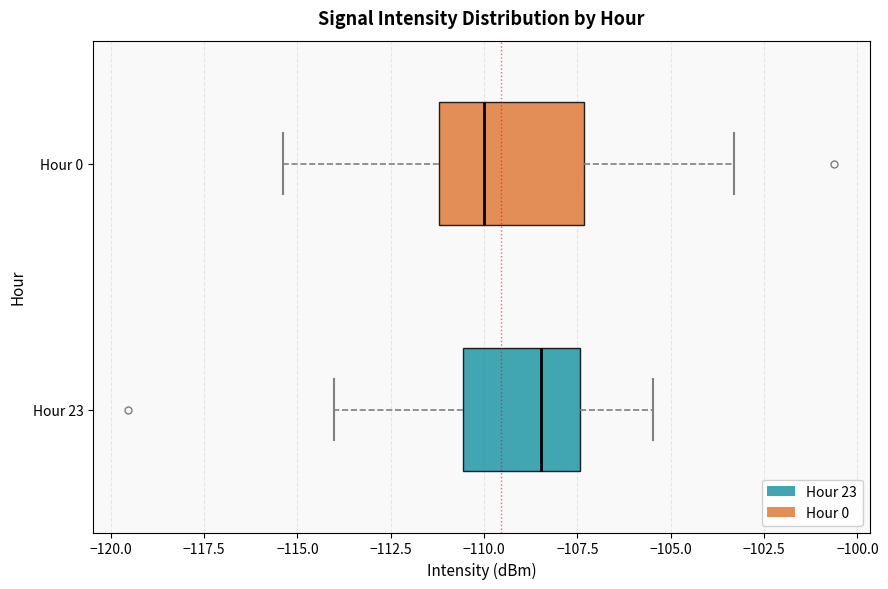

Reading bottom to top, read every box against the x-axis: the position of its median line, the range the box covers, and the ends of its whiskers. The values are not printed on the chart, so give them approximately, as read against the axis.

Hour 23: median -108.5, box -110.5 to -107.5, whiskers -114.0 to -105.5
Hour 0: median -110.0, box -111.0 to -107.5, whiskers -115.5 to -103.5